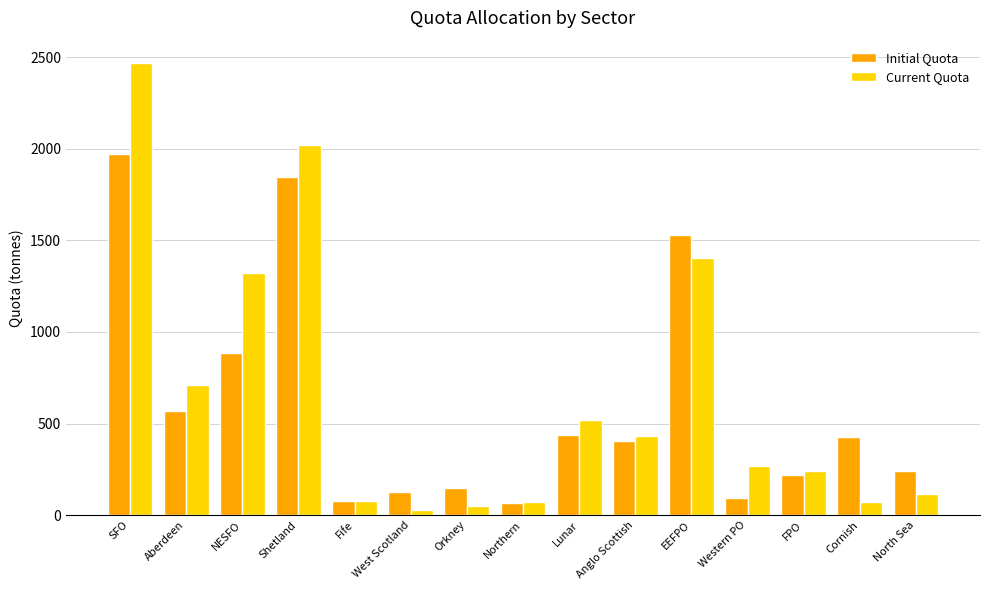

What is the average value of the Current Quota series?

652.4